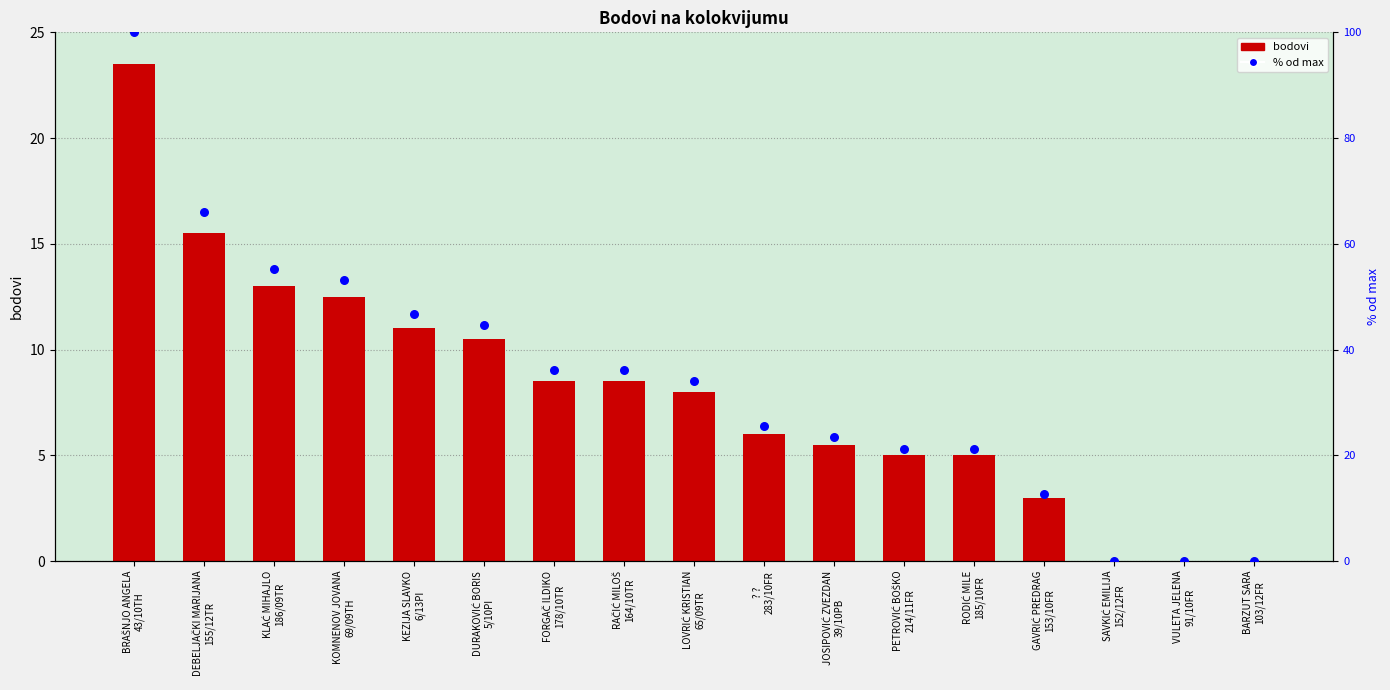

What is the total value across all series at PETROVIĆ BOŠKO
214/11FR?

26.3